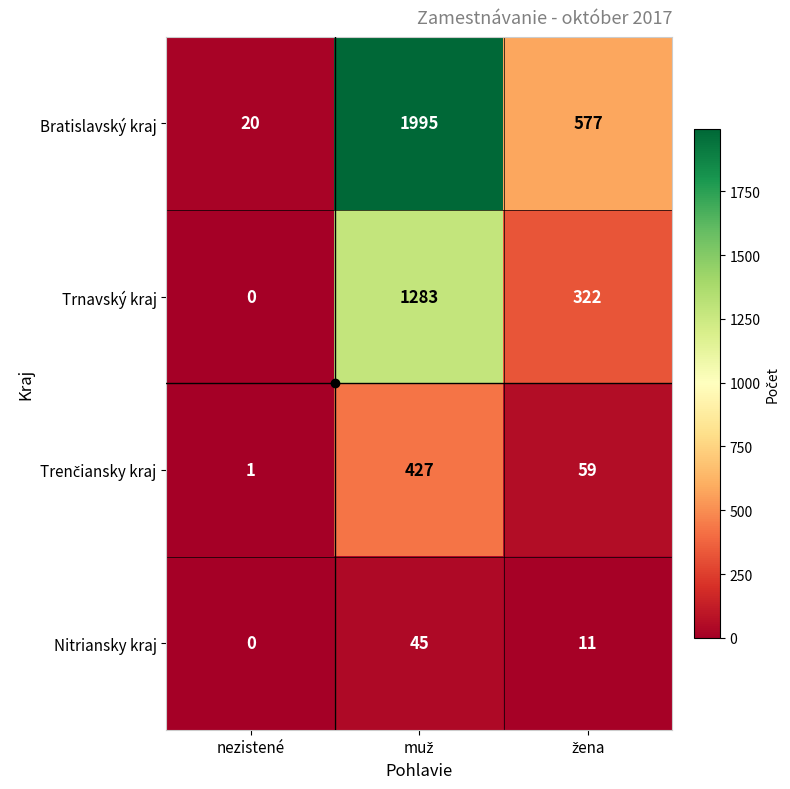

At which category does the chart reach its minimum across all series?

nezistené